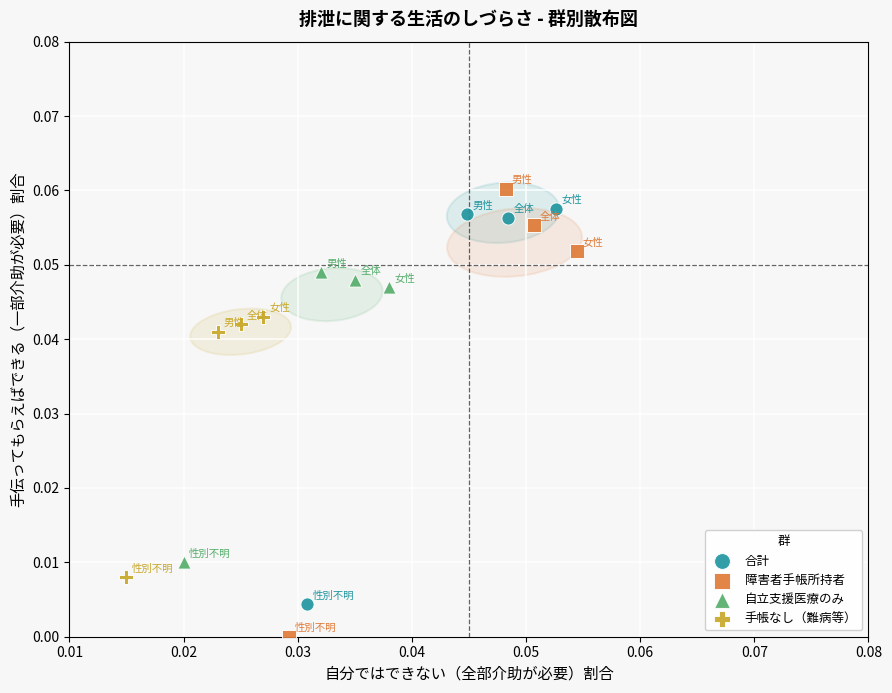

Which series reaches the maximum Y coordinate?

障害者手帳所持者